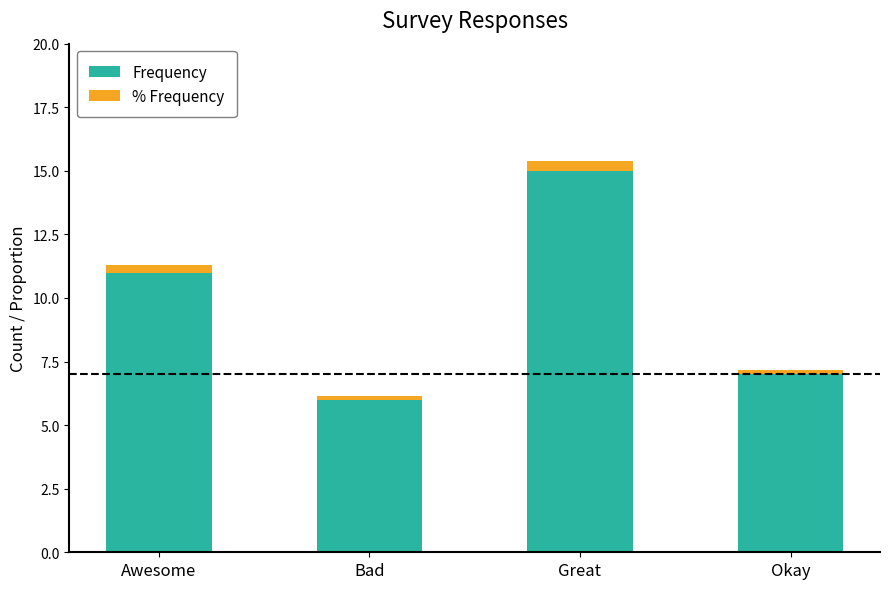

At which category is the sum across all series the highest?

Great